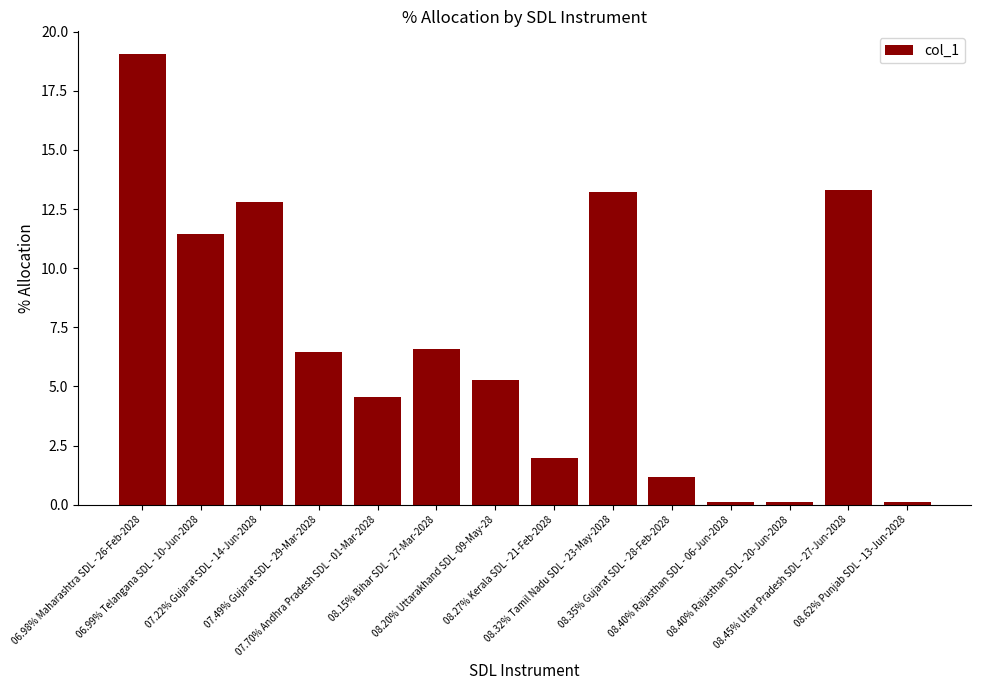

At which category does the chart reach its peak across all series?

06.98% Maharashtra SDL - 26-Feb-2028